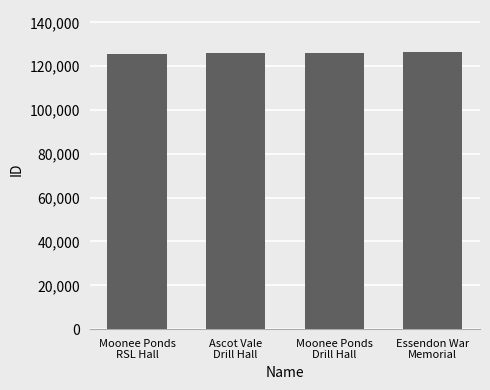

How many data points are less than 126202?

2